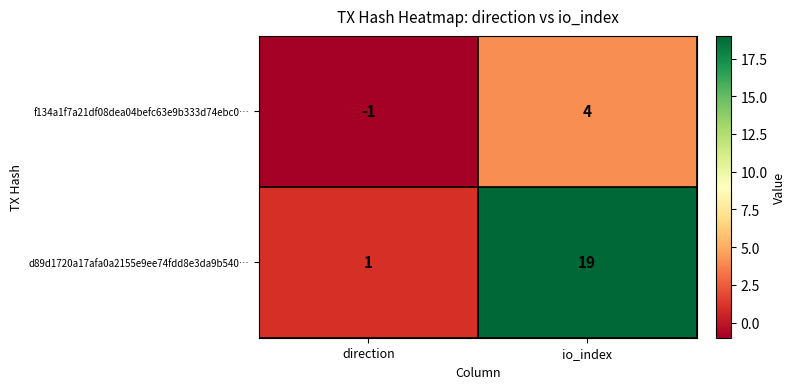

Which category has the highest value across all series?

io_index